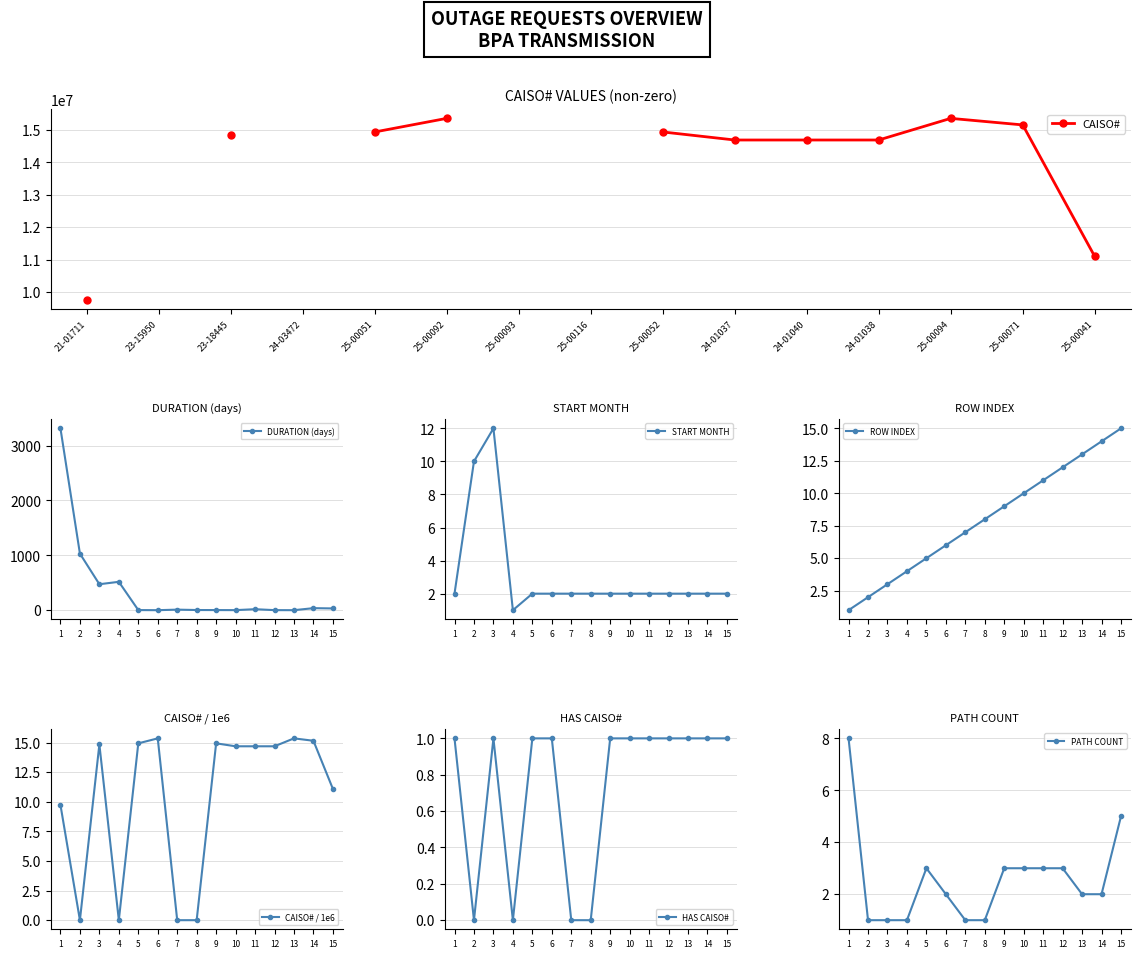

The value of CAISO# / 1e6 at 6 is 15.4. True or false?

True